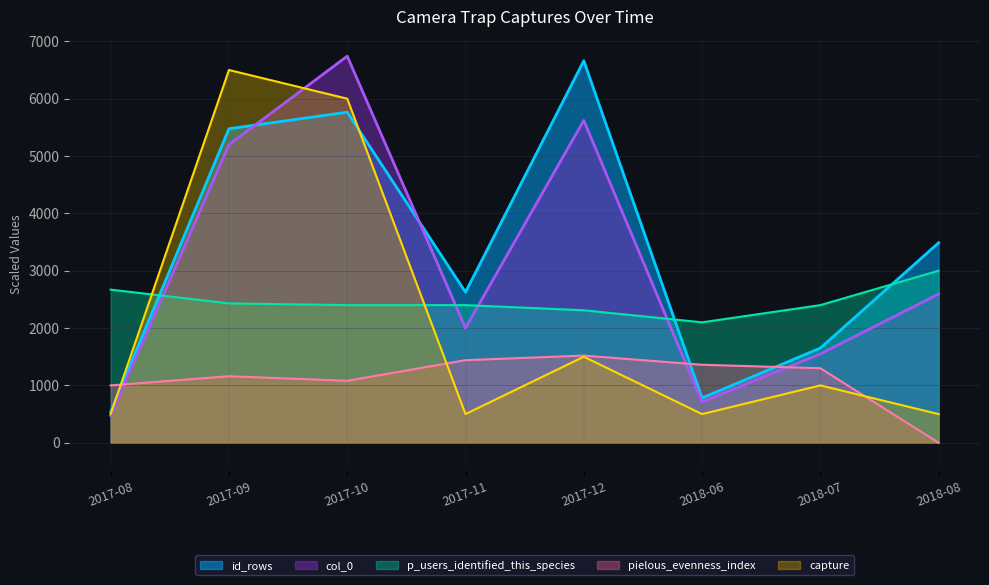

What position from the right is 2017-08?

8